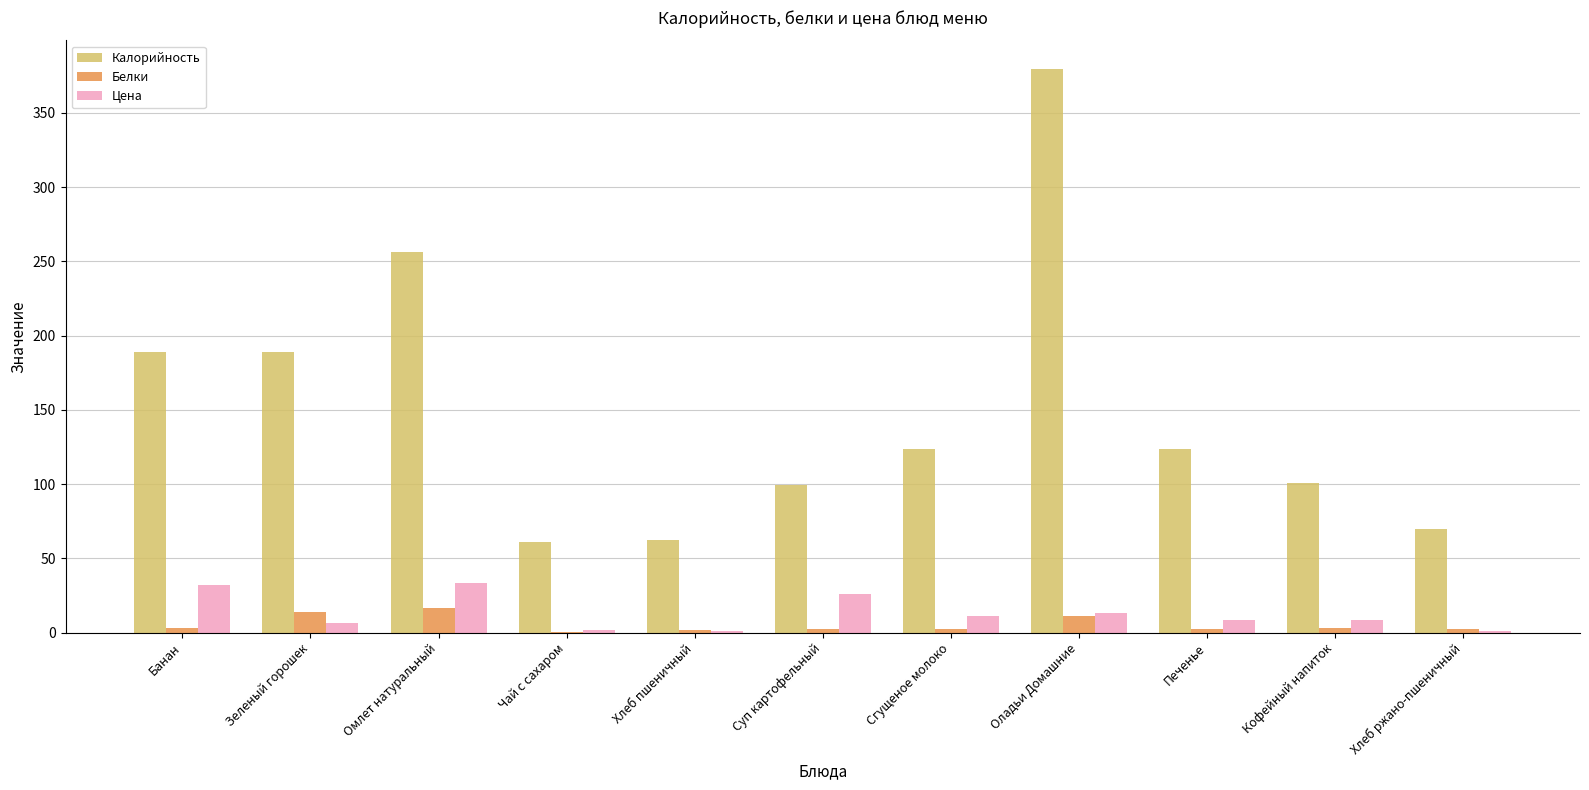

What is the sum of all Белки values?

59.4